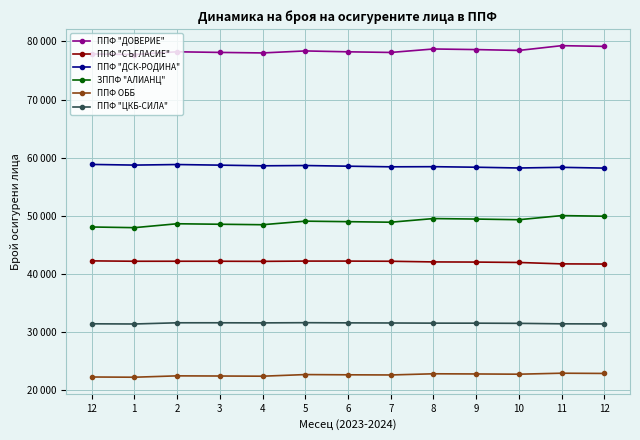

At how many categories does at least one series exceed 25073?

13